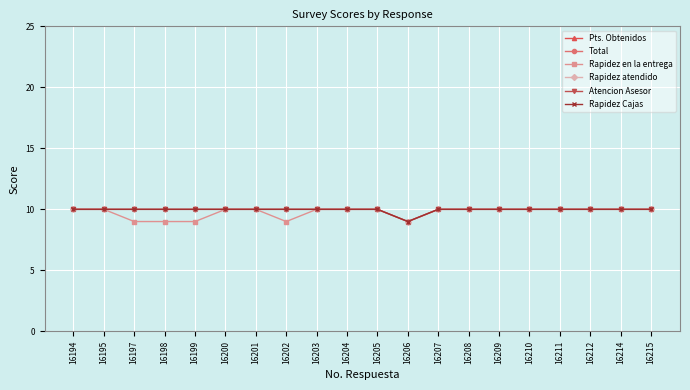

How many data points does each series have?

20